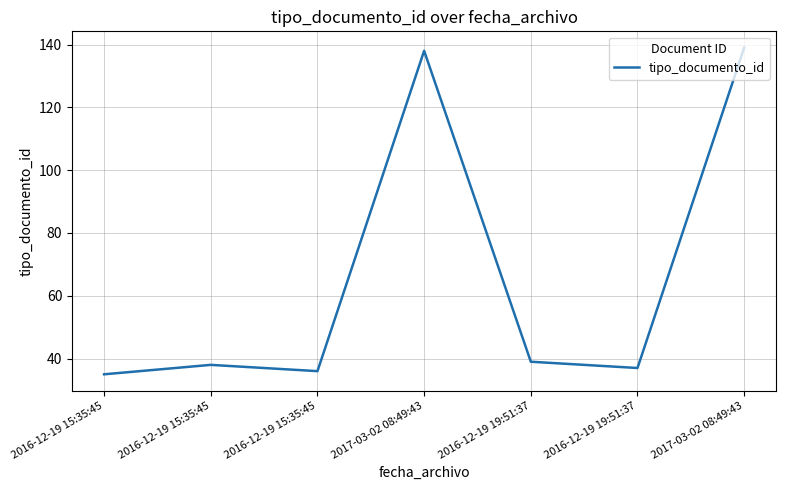

At which label does the data first exceed 38?

2017-03-02 08:49:43